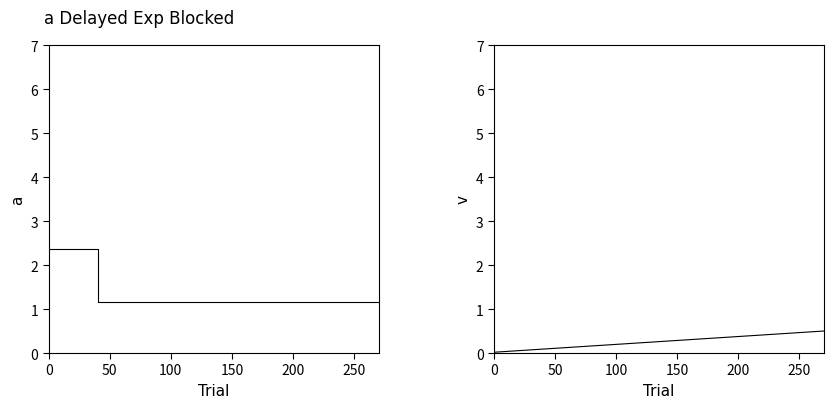

How many distinct data groups are displayed?

2